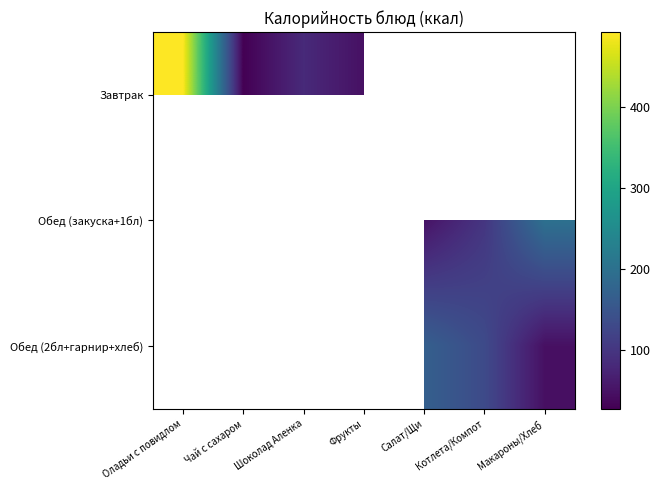

At Котлета/Компот, list the series in order from largest to smallest.

Обед (2бл+гарнир+хлеб), Завтрак, Обед (закуска+1бл)